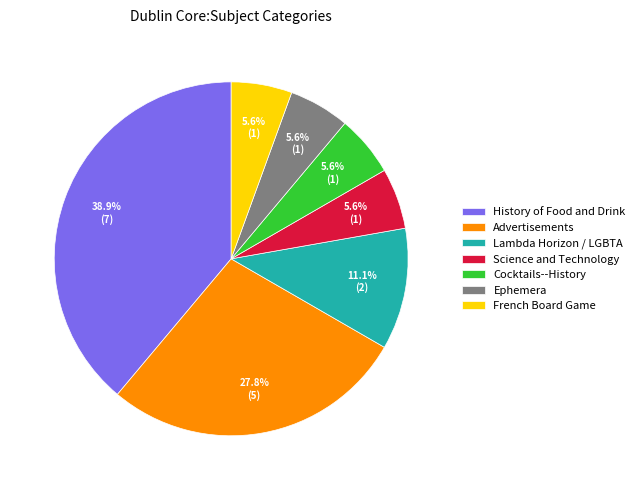

Count the number of slices in the pie.

7